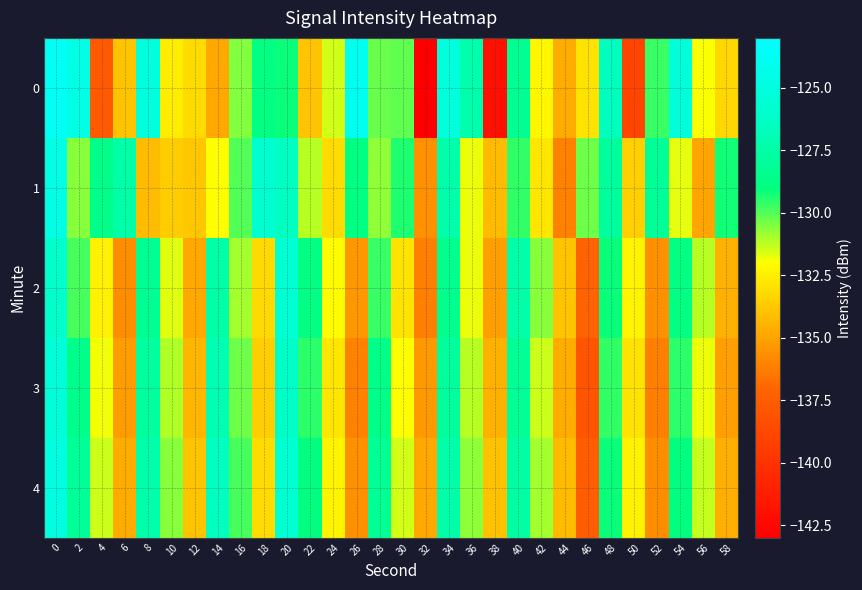

List the series in order of their peak value, lowest first.

row_2, row_3, row_4, row_1, row_0